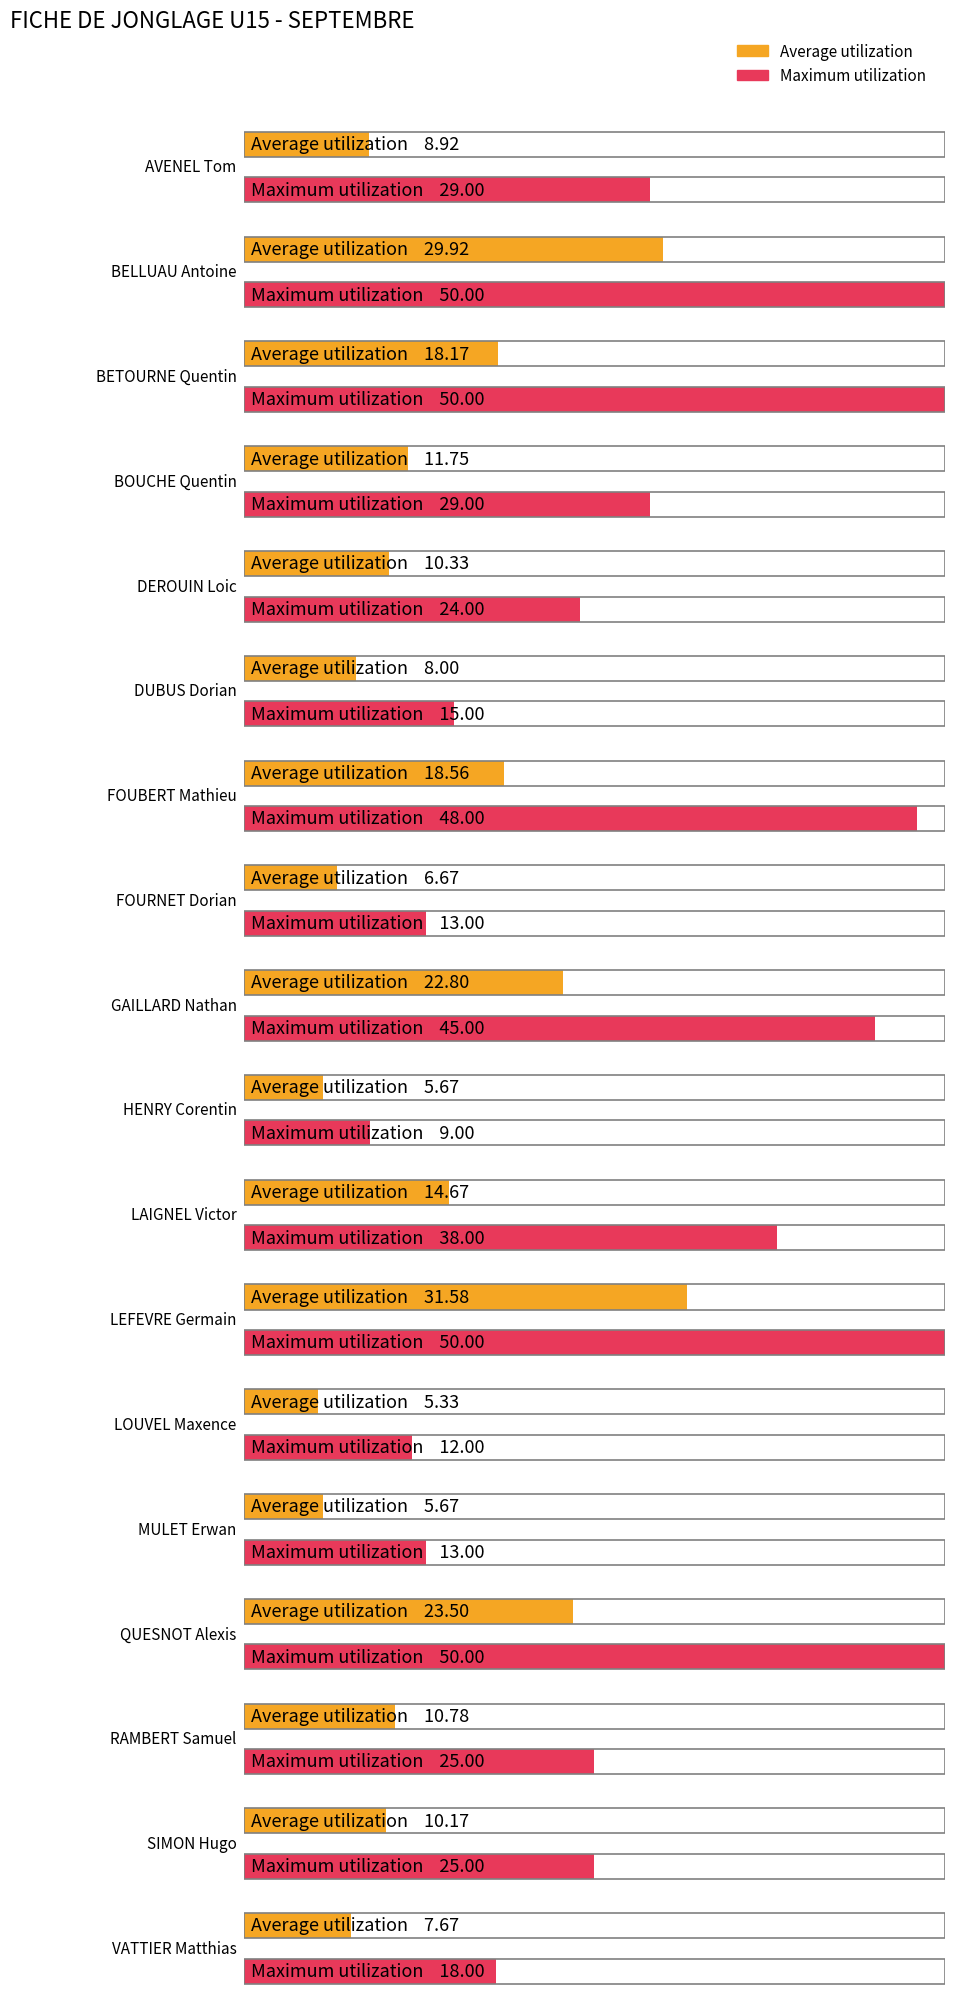

At how many categories does at least one series exceed 45?

5